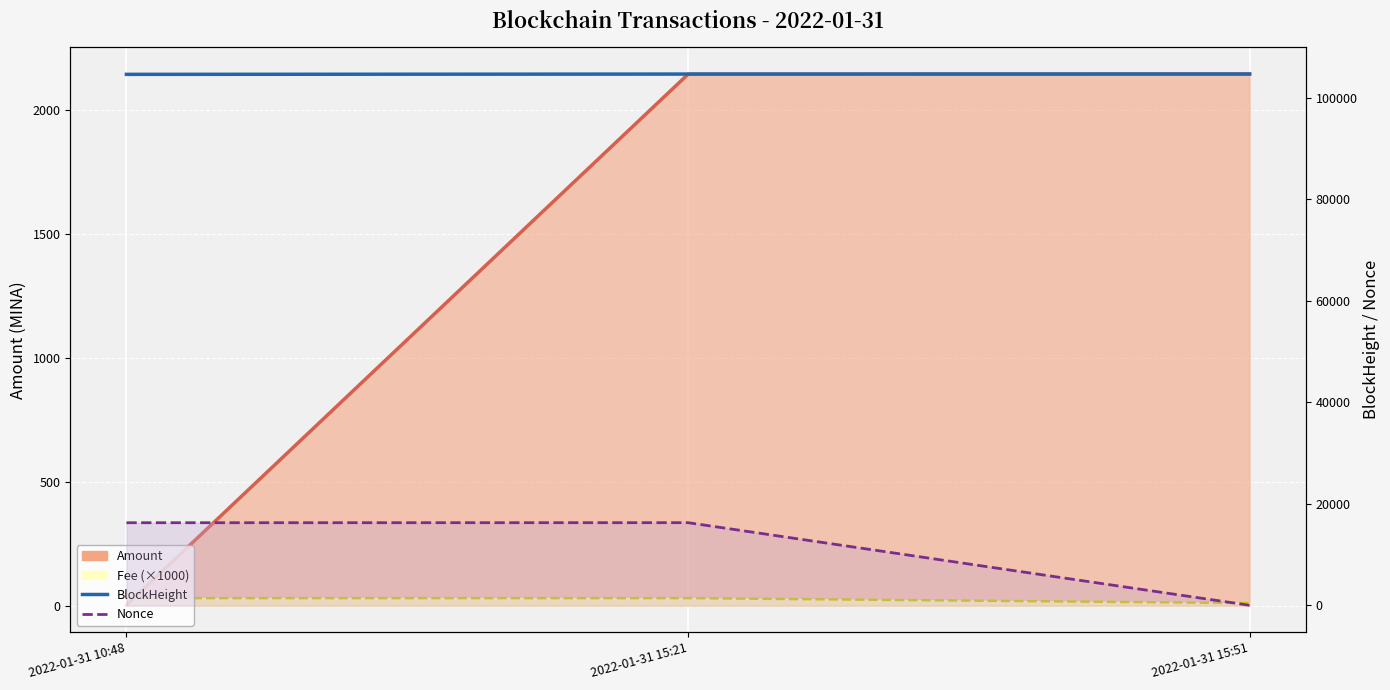

The value of Fee ×1000 (line) at 2022-01-31 15:51 is 10.0. True or false?

True